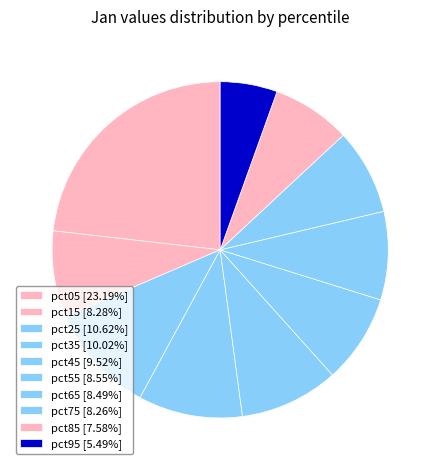

Count the number of slices in the pie.

10